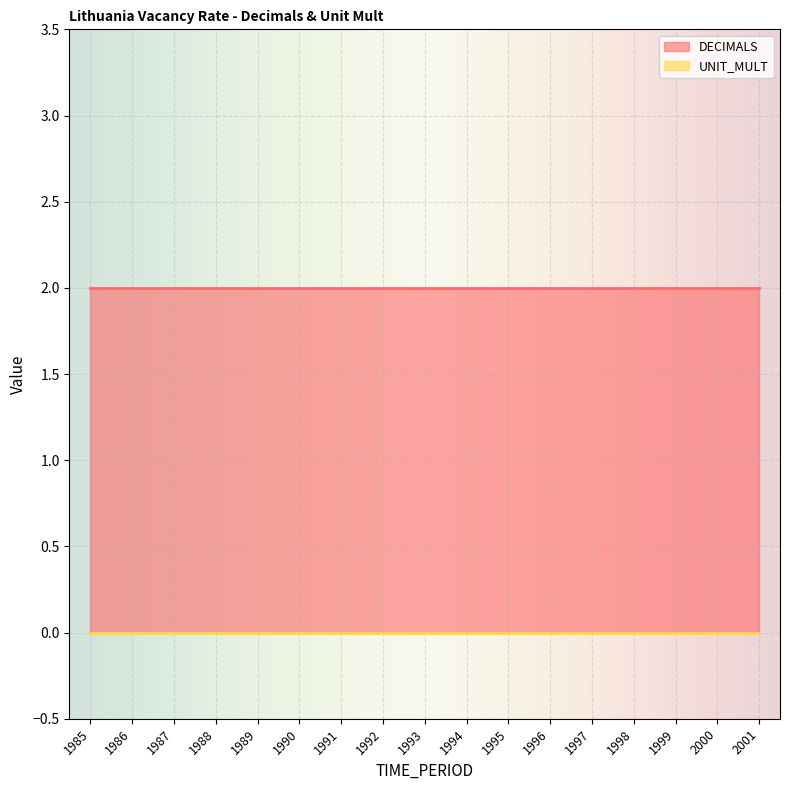

Reading left to right, transcribe all the data shown in this chart.

DECIMALS: 2	2	2	2	2	2	2	2	2	2	2	2	2	2	2	2	2
UNIT_MULT: 0	0	0	0	0	0	0	0	0	0	0	0	0	0	0	0	0